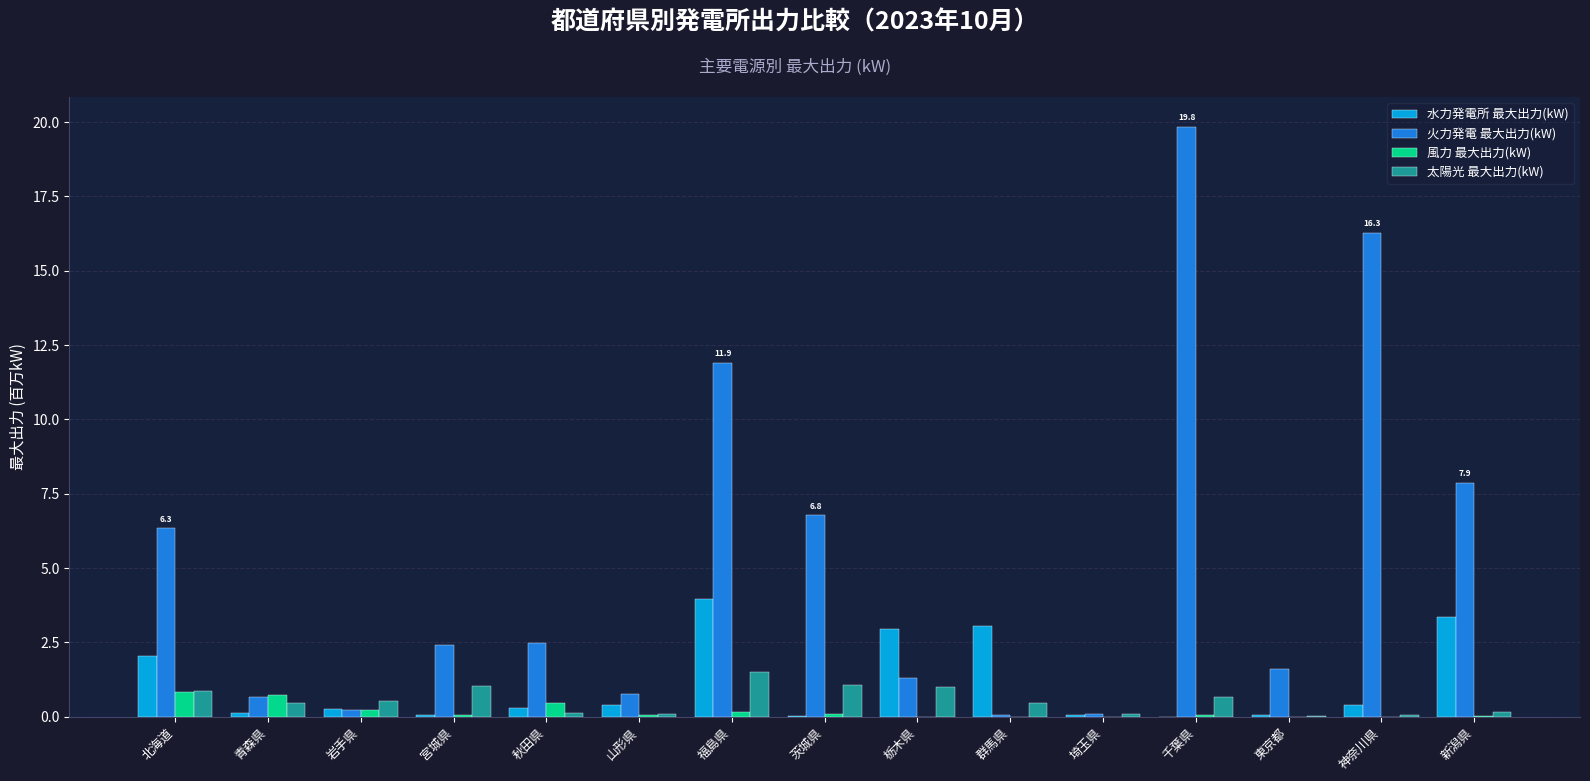

Are the bars grouped side by side (vs. stacked)?

Yes